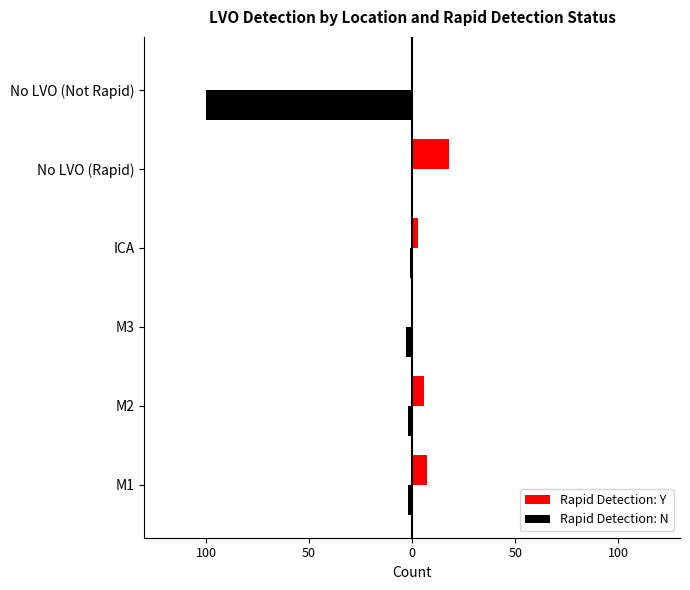

List the series in order of their overall mean, lowest first.

Rapid Detection: N, Rapid Detection: Y